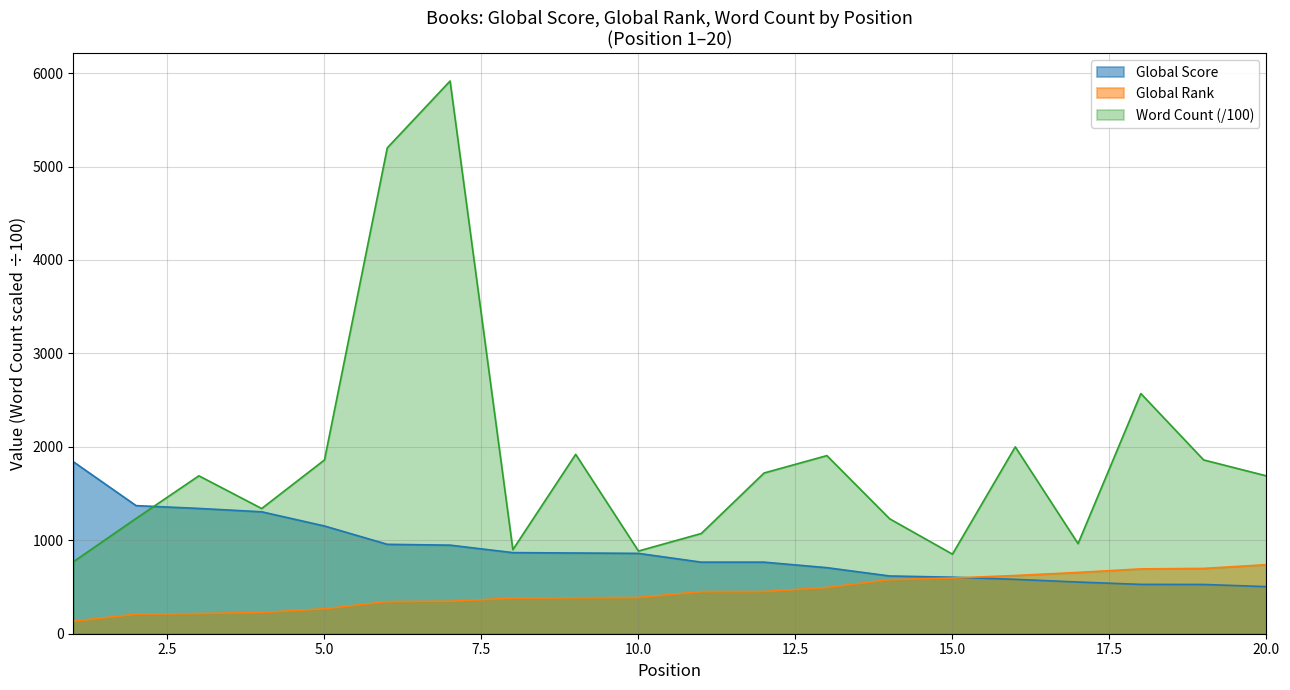

What is the value of the Global Score point at the 19th from the left?

527.0